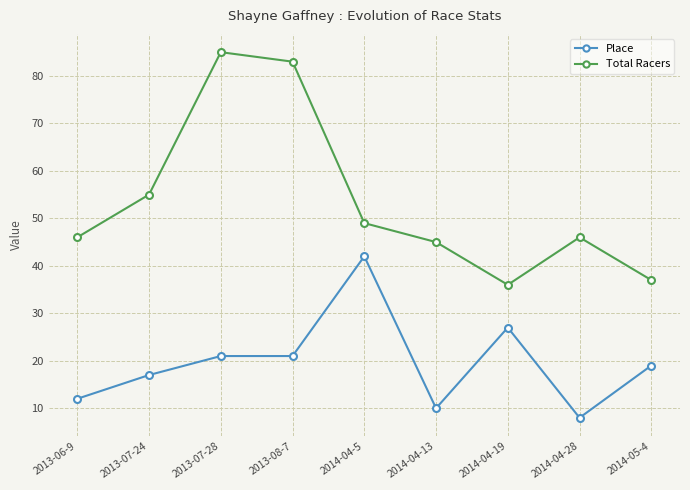

Is the value of Place at 2013-07-24 greater than the value of Total Racers at 2014-04-28?

No